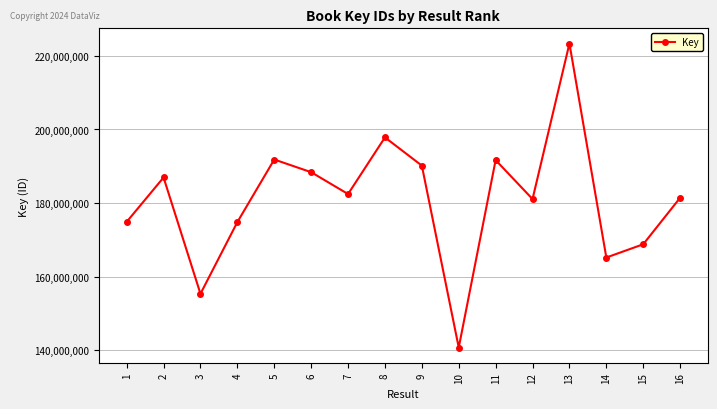

How many interior local valleys (lower than both neighbors) does the data have?

5